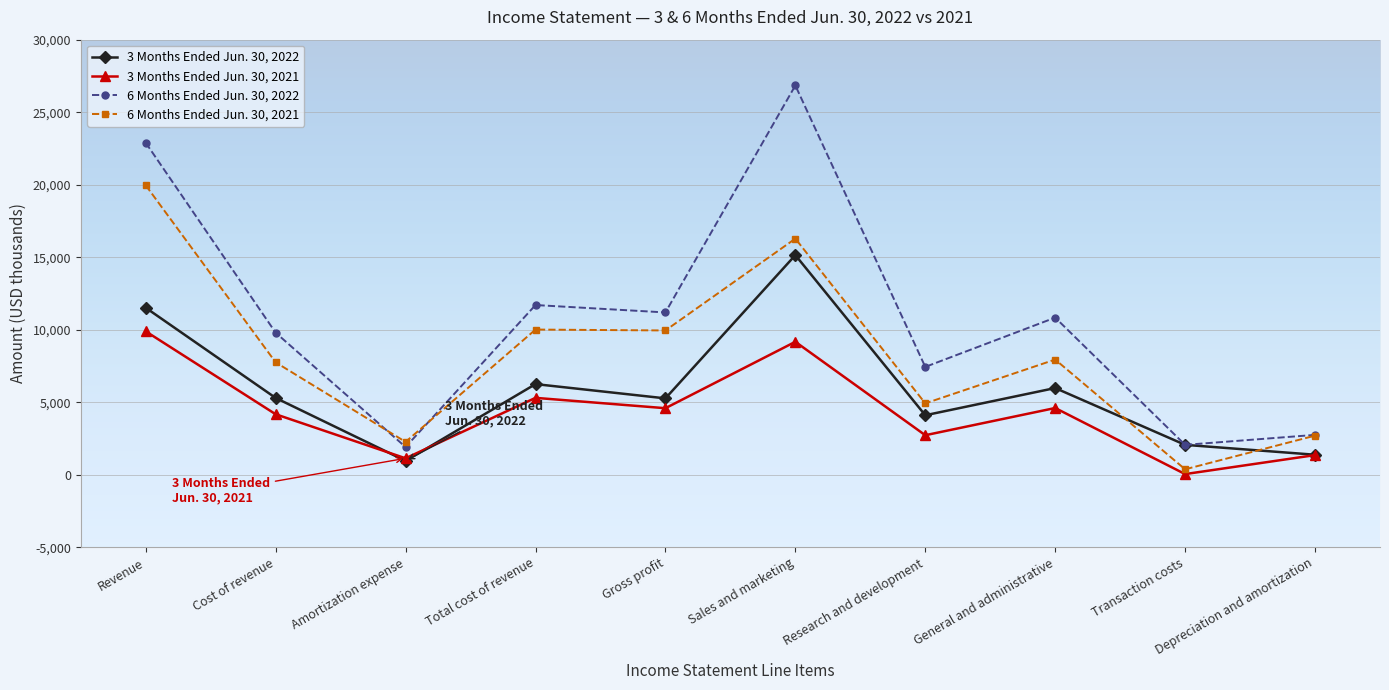

Read the 6 Months Ended Jun. 30, 2022 value at Revenue.

22890